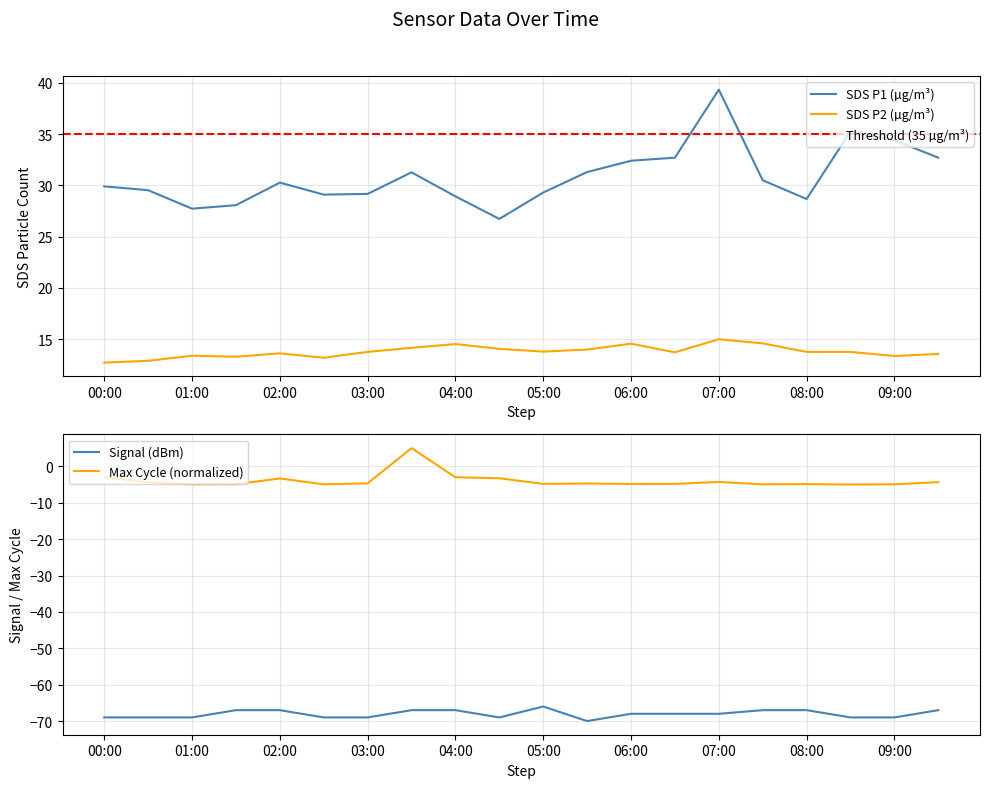

How many lines are shown in the chart?

4